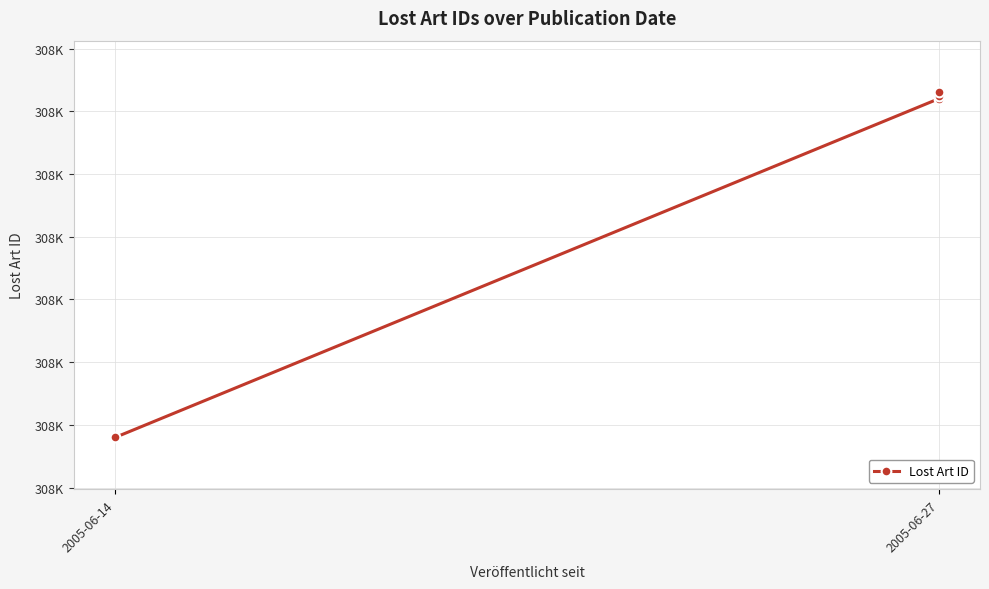

The chart shows a value of 433636 at 2005-06-27. True or false?

False